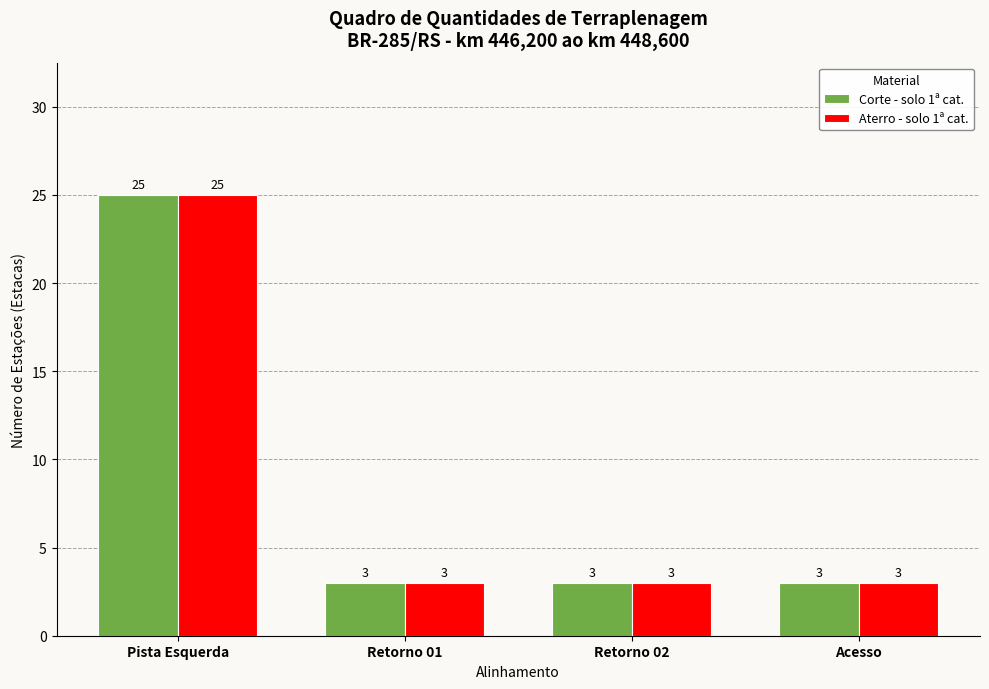

What is the total value across all series at Acesso?

6